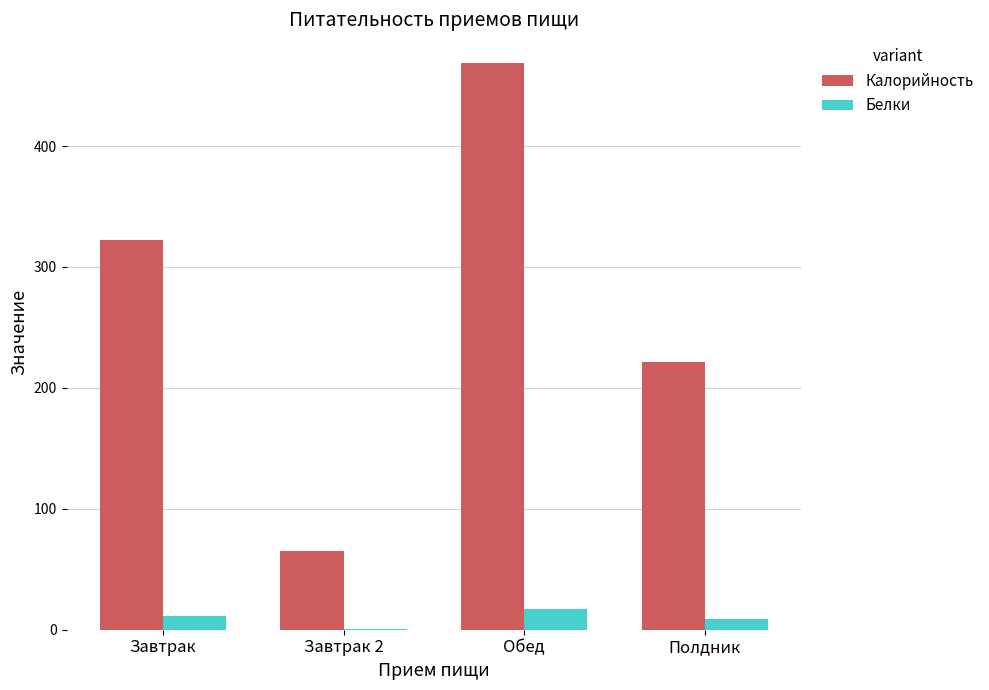

What is the maximum value for Калорийность?

468.9